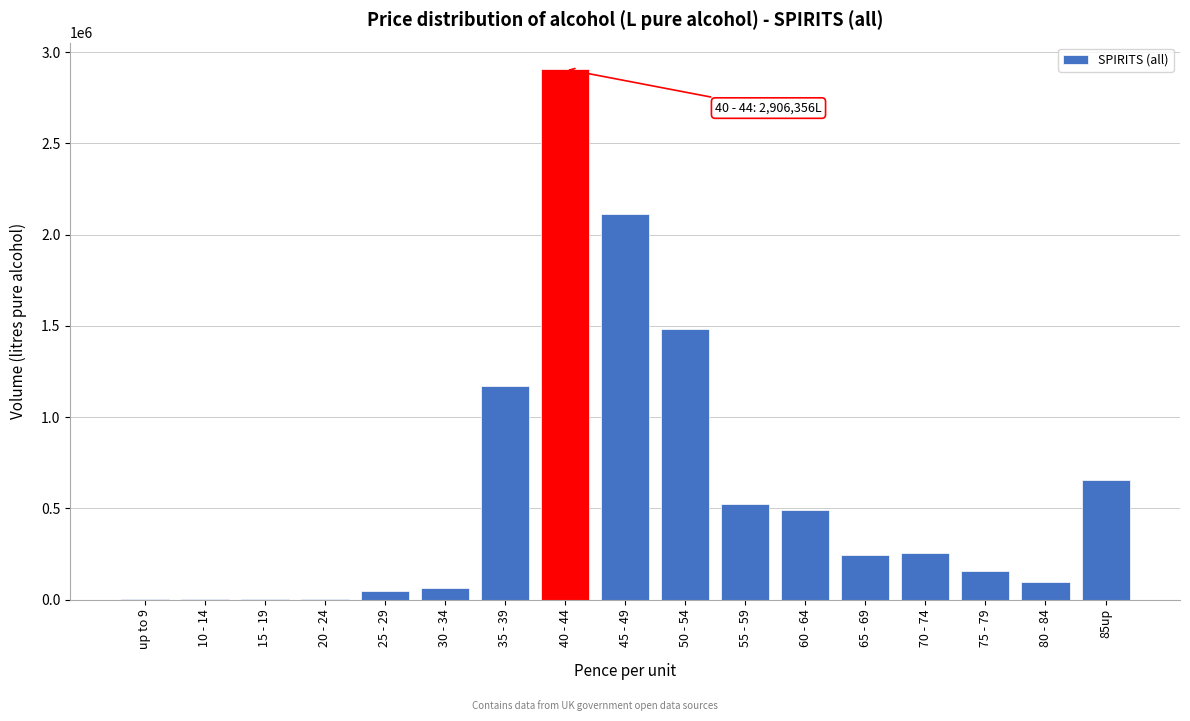

What is the sum of all values?

10218728.1